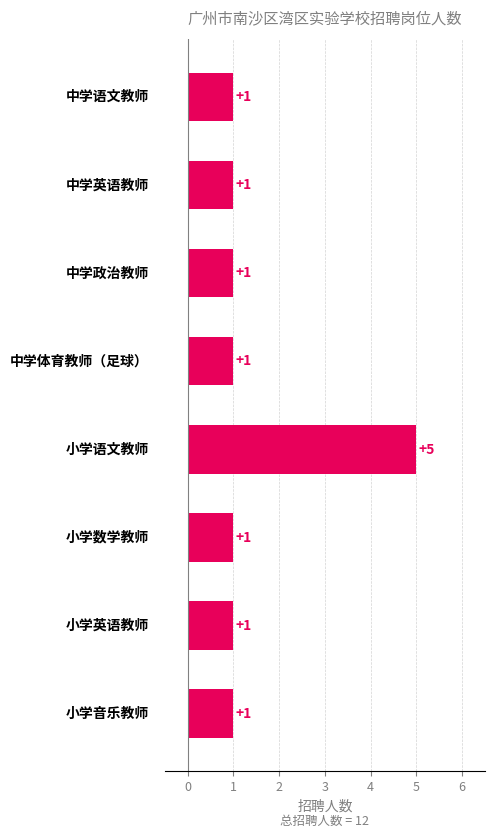

How many values are between 1 and 2?

7